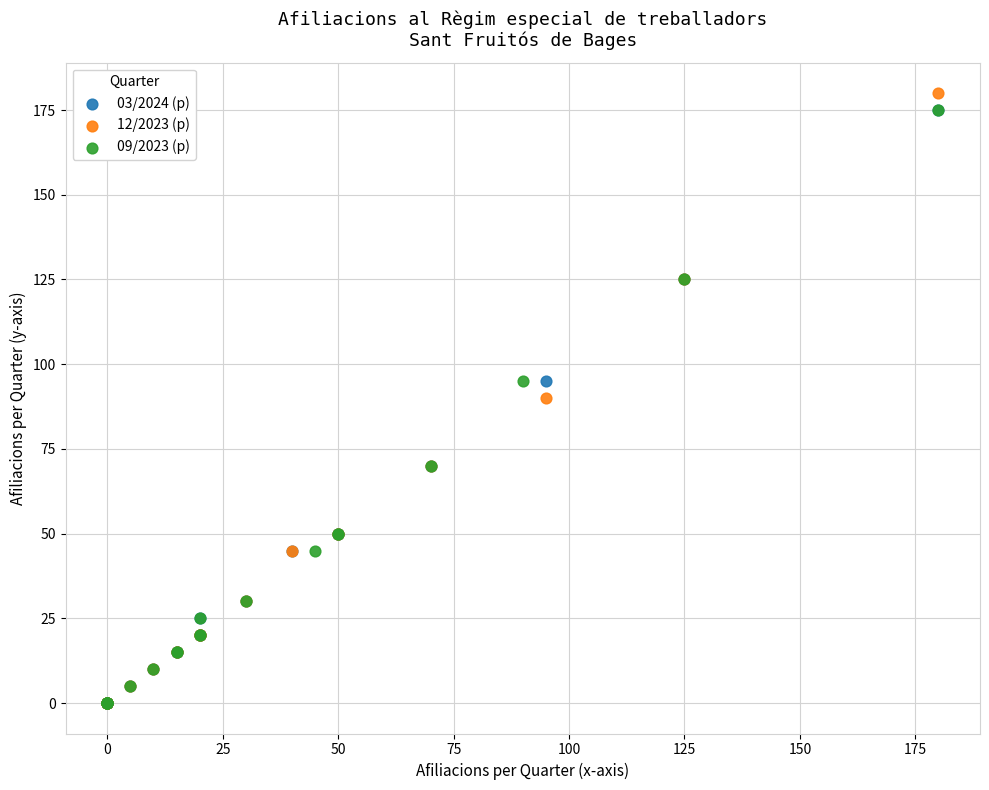

Which series has the widest spread of Y values?

12/2023 (p)